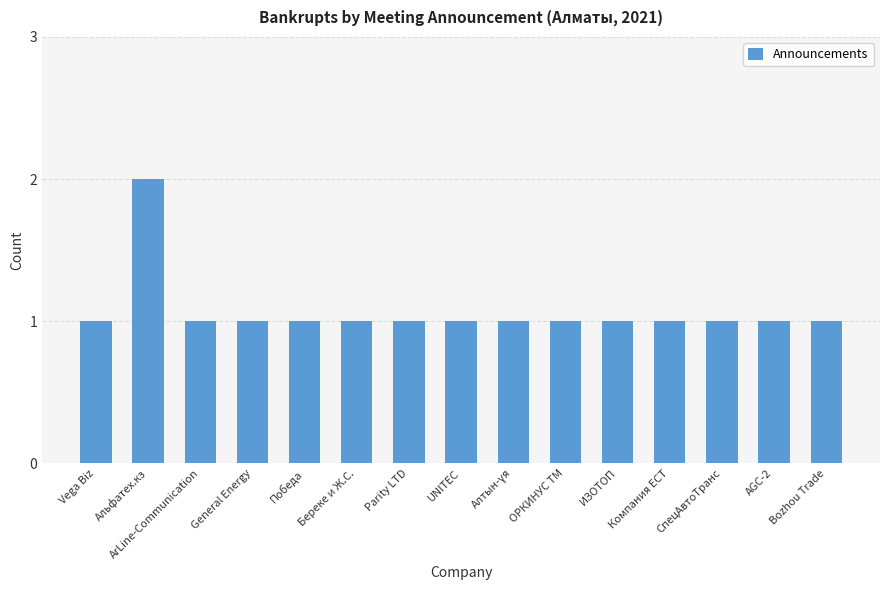

What is the sum of all values?

16